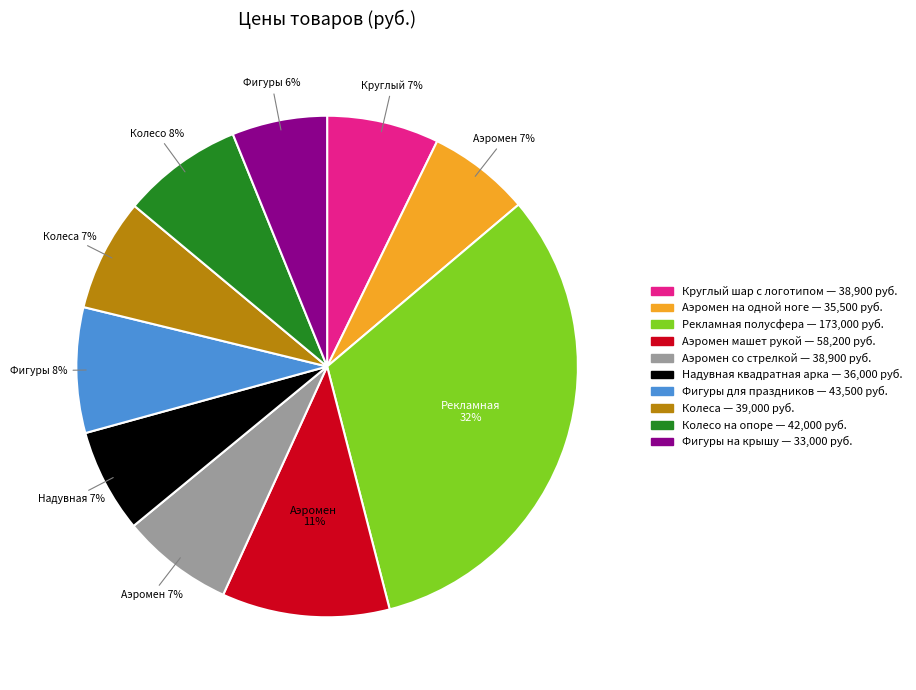

To the nearest percent, what is the difference between the largest and smallest slice percentages?

26%